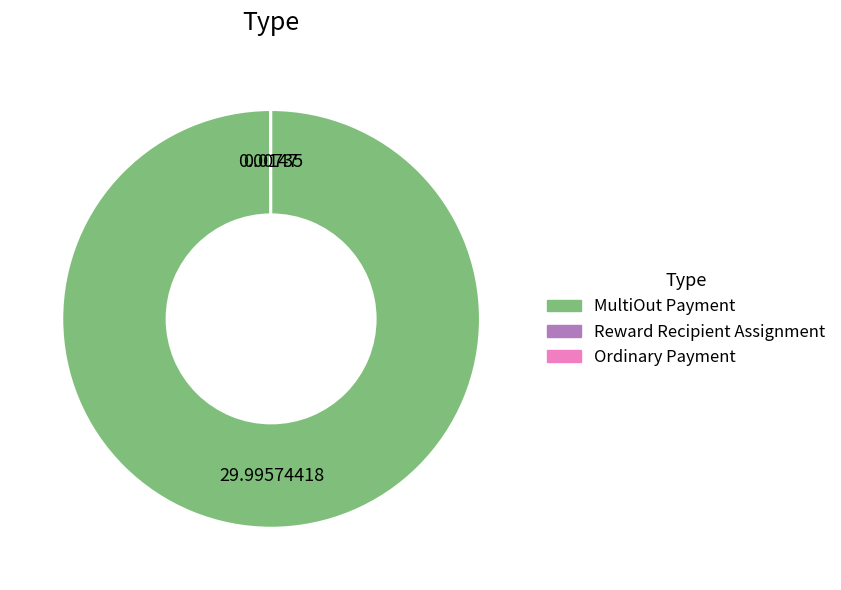

Which category has the biggest portion of the pie?

MultiOut Payment